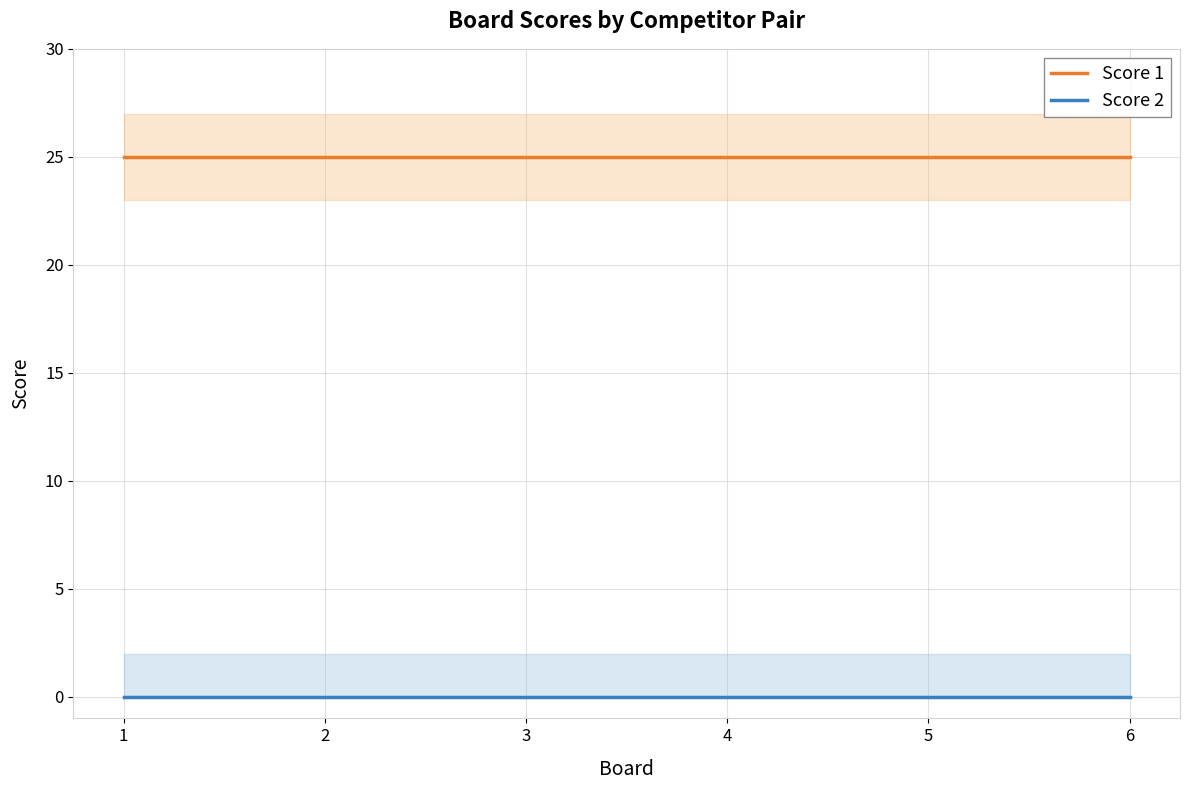

Reading right to left, extract all data points from this chart.

Score 1: 6=25	5=25	4=25	3=25	2=25	1=25
Score 2: 6=0	5=0	4=0	3=0	2=0	1=0